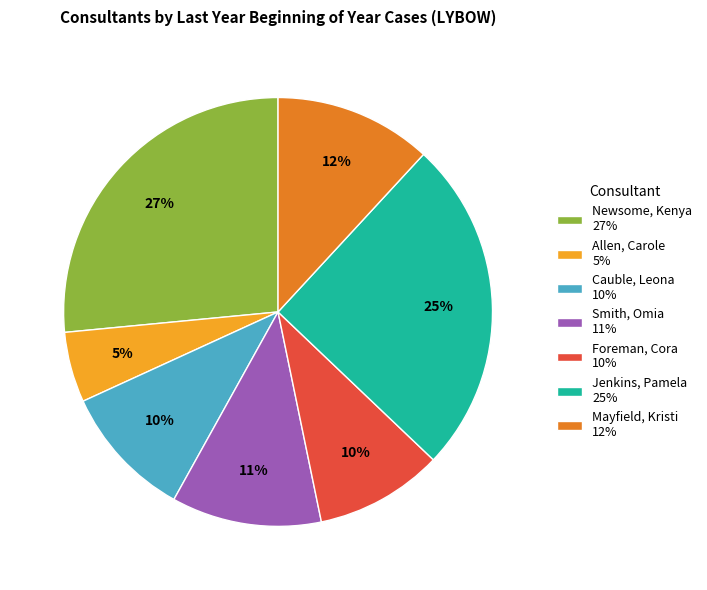

How many segments does this pie chart have?

7